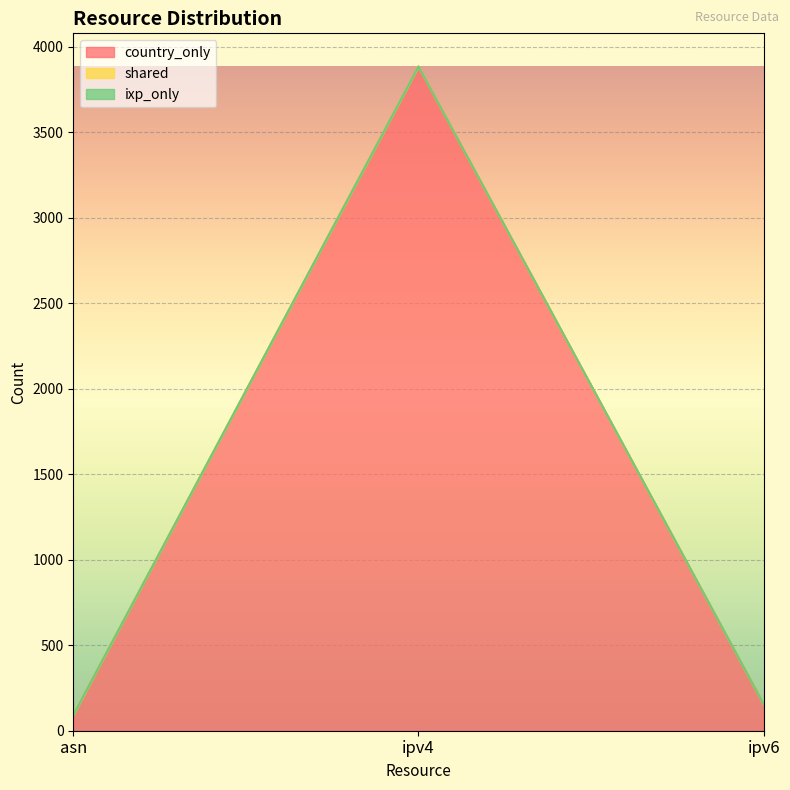

What are all the series names shown in the legend?

country_only, shared, ixp_only